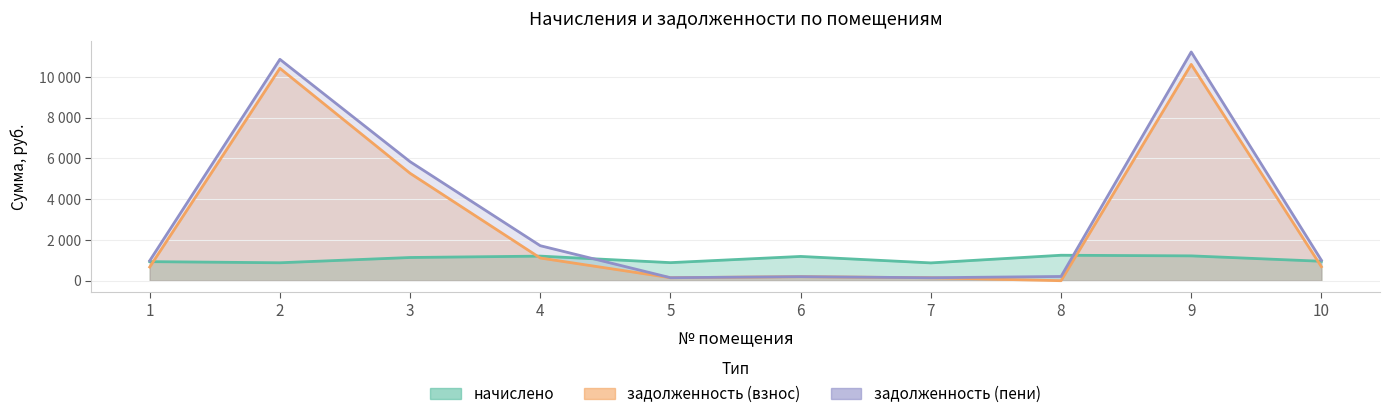

What is the greatest value displayed?

11222.4